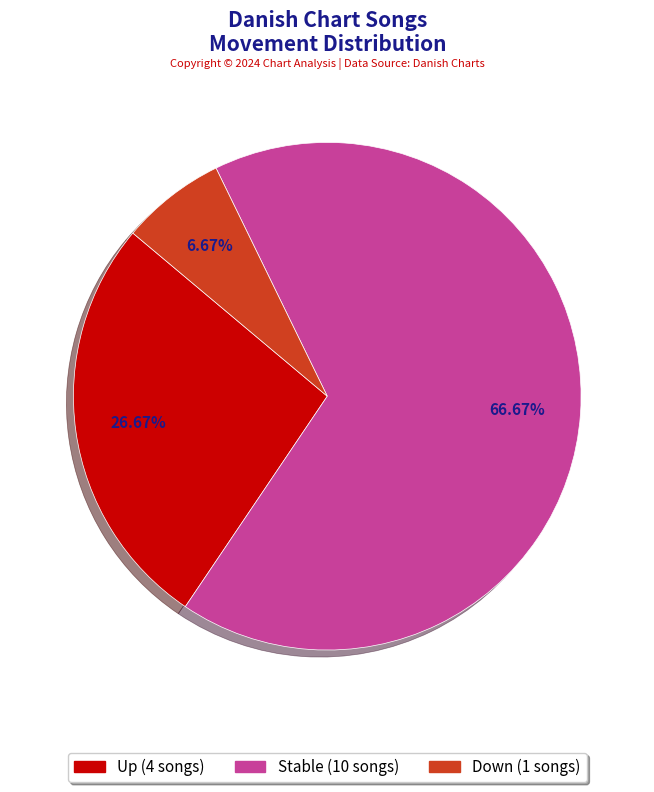

How many segments does this pie chart have?

3